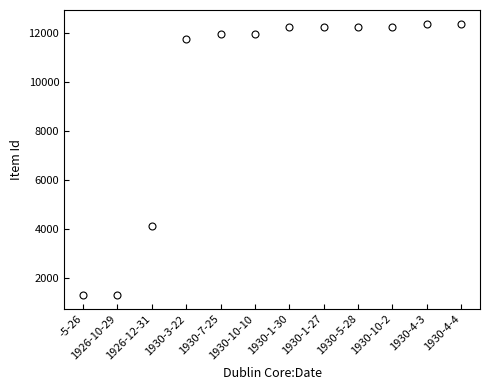

What is the sum of all values?

116004